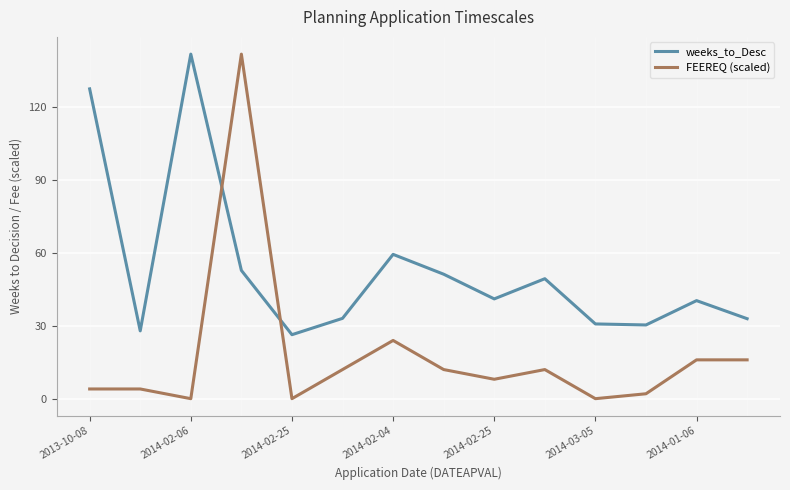

What are all the series names shown in the legend?

weeks_to_Desc, FEEREQ (scaled)